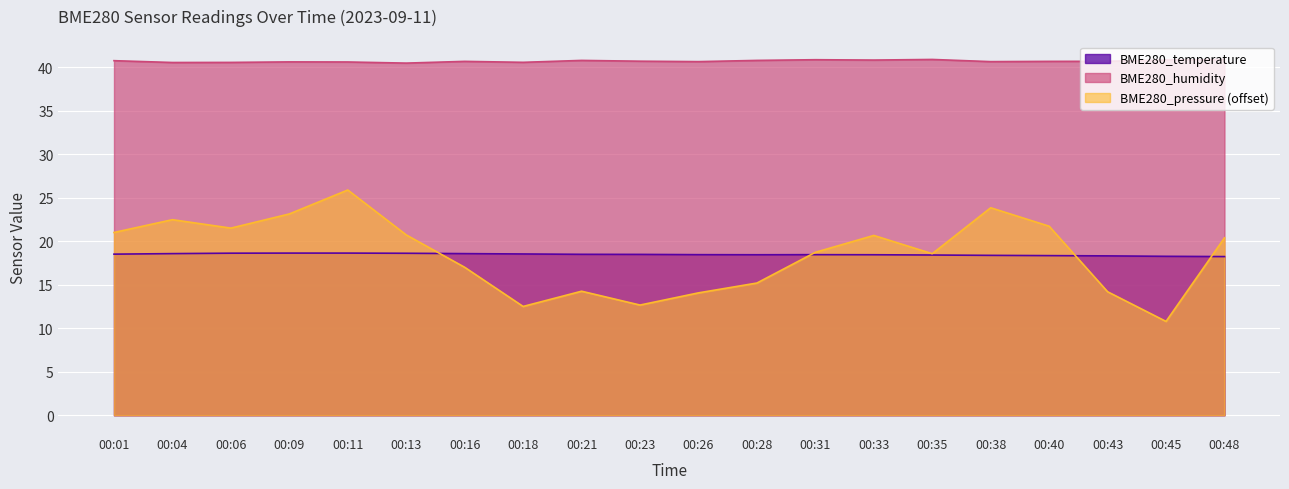

What is the greatest value displayed?

40.9